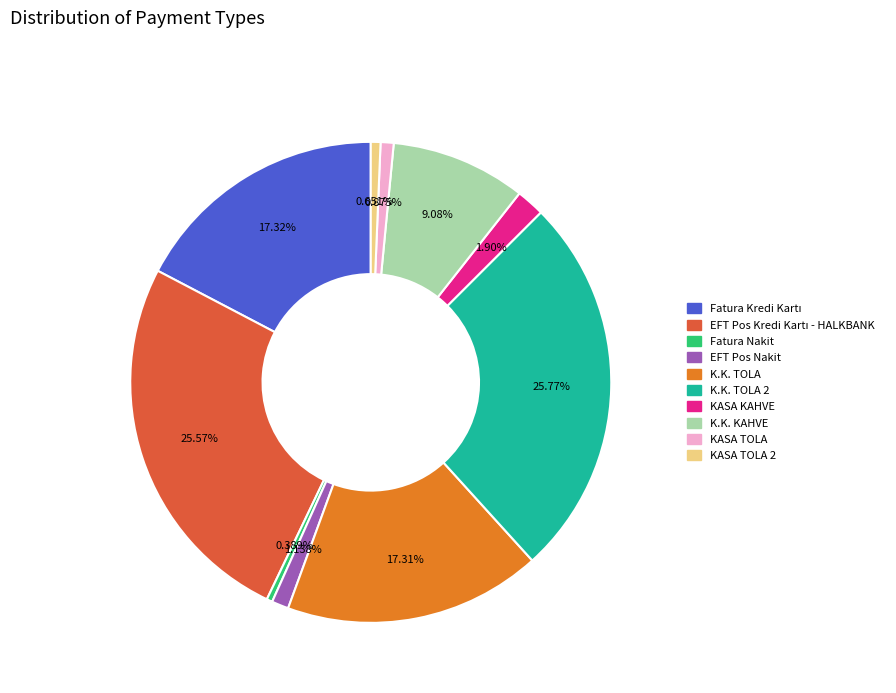

How many slices are in this pie chart?

10